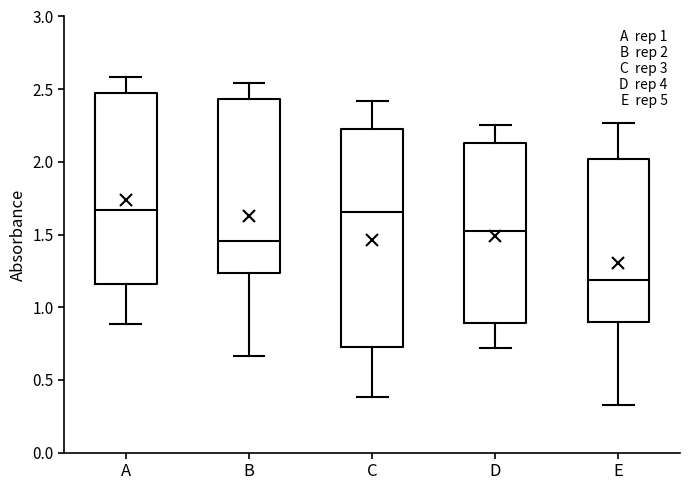

Comparing the boxes themselves (not the whiskers), which one is the tallest?

C